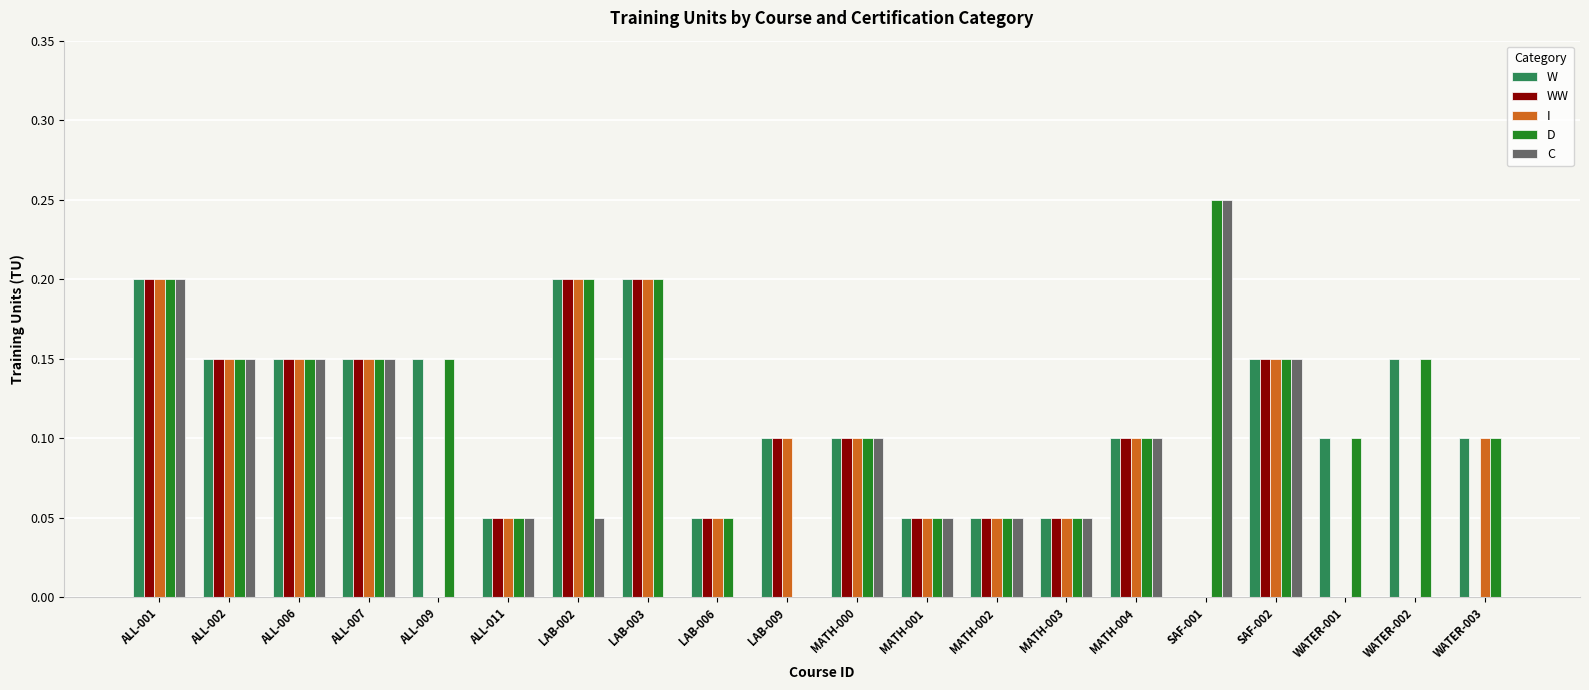

What is the total value across all series at WATER-003?

0.3